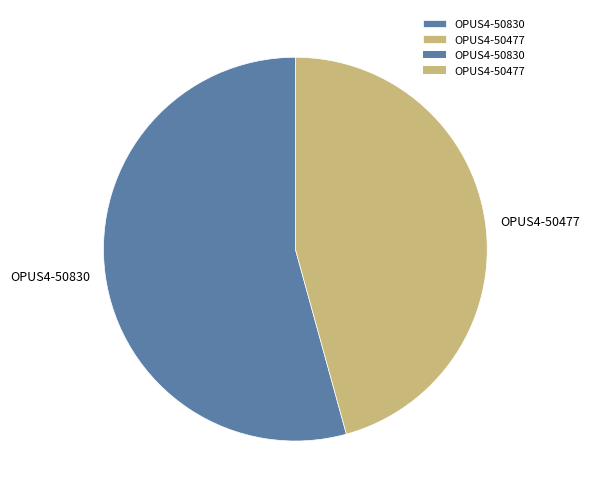

Which category accounts for the majority?

OPUS4-50830